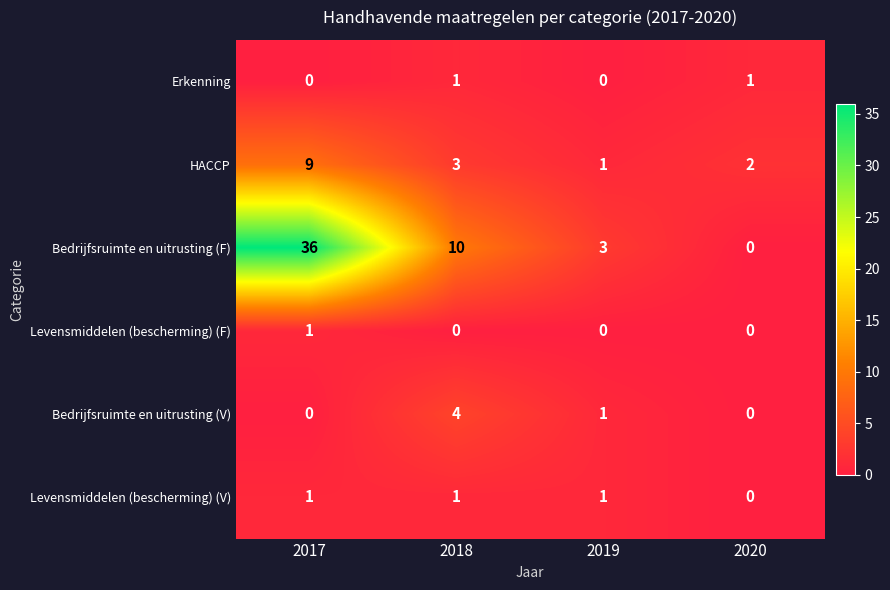

Rank the categories by HACCP value from lowest to highest.

2019, 2020, 2018, 2017